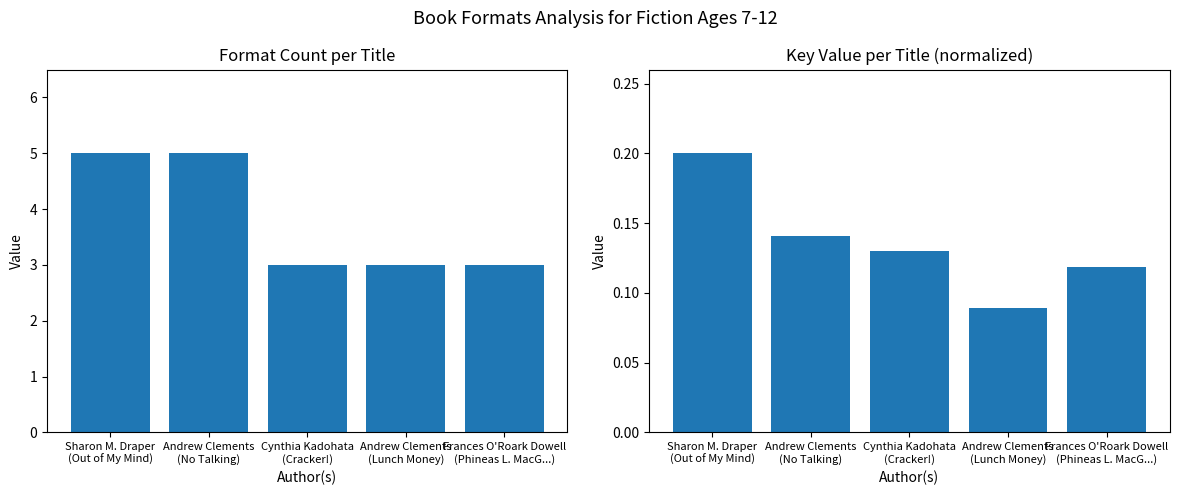

At which category is the sum across all series the highest?

Sharon M. Draper
(Out of My Mind)